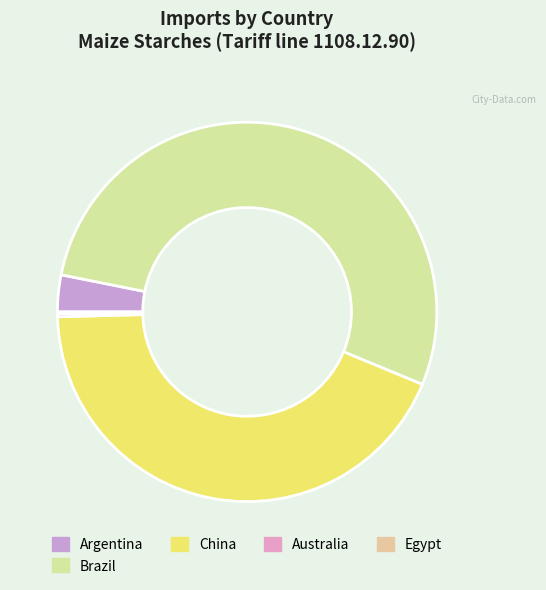

What is the largest slice in the pie chart?

Brazil